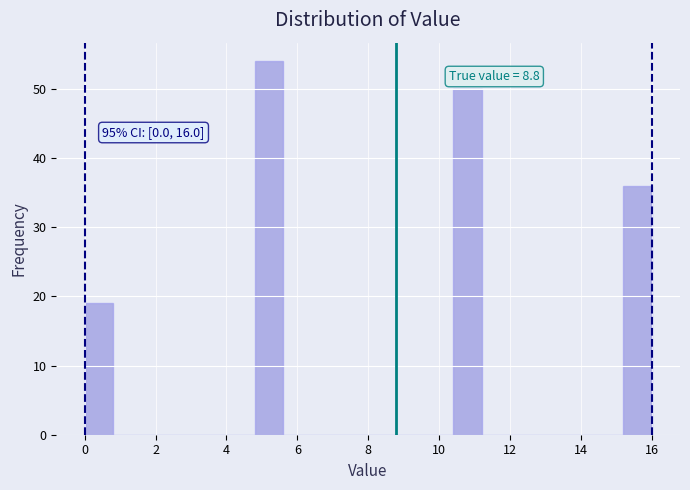

Which range on the x-axis has the tallest bar?

4.8 to 5.6